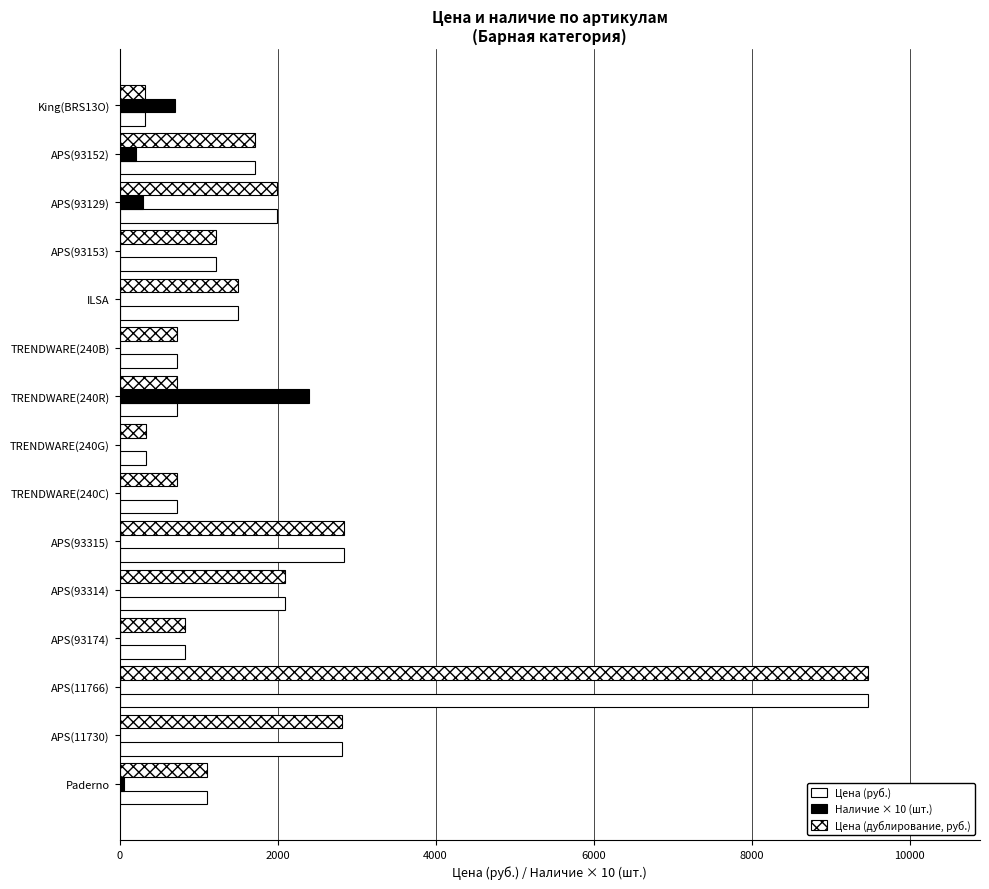

What is the maximum value shown in the chart?

9471